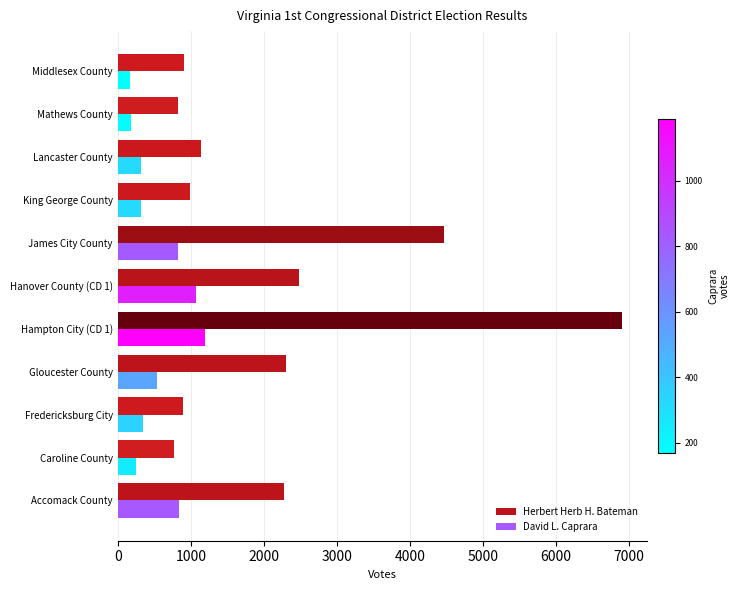

What is the difference between the maximum and second lowest values in the Herbert Herb H. Bateman series?

6075